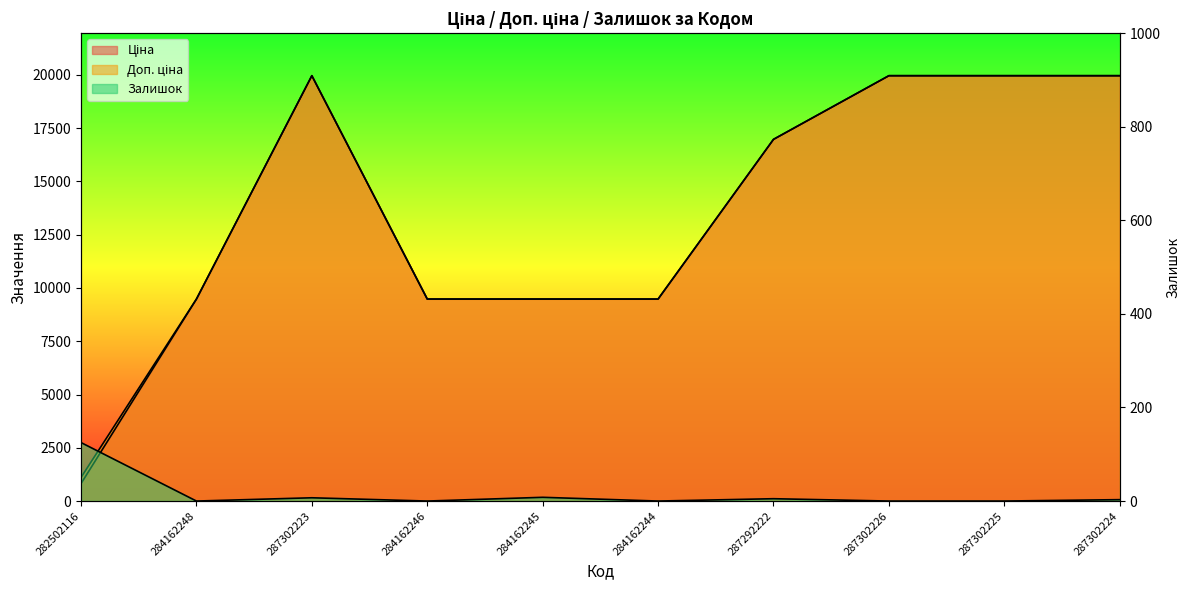

Which series has the largest total across all categories?

Доп. ціна